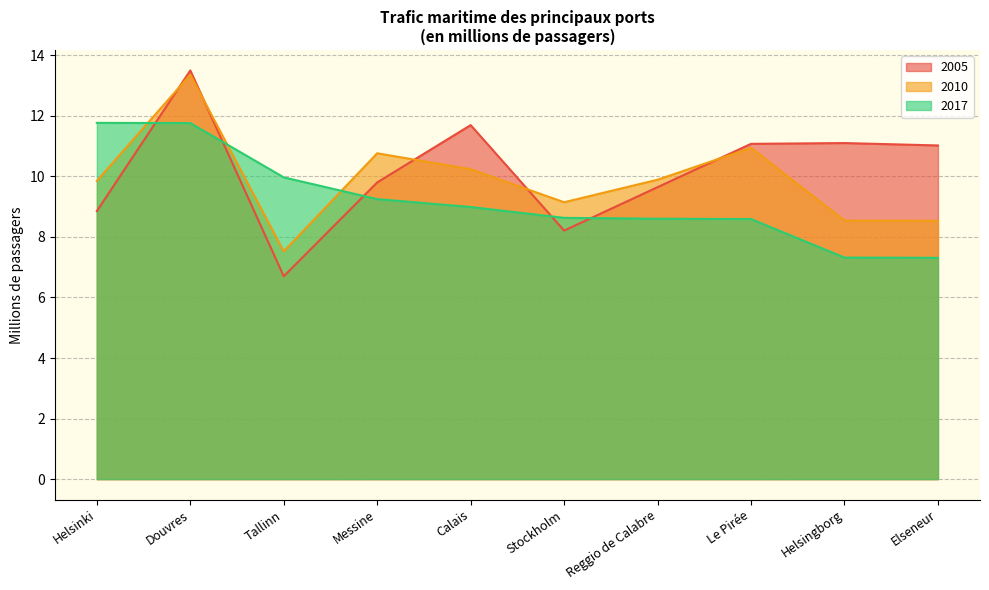

List the series in order of their overall mean, highest first.

2005, 2010, 2017